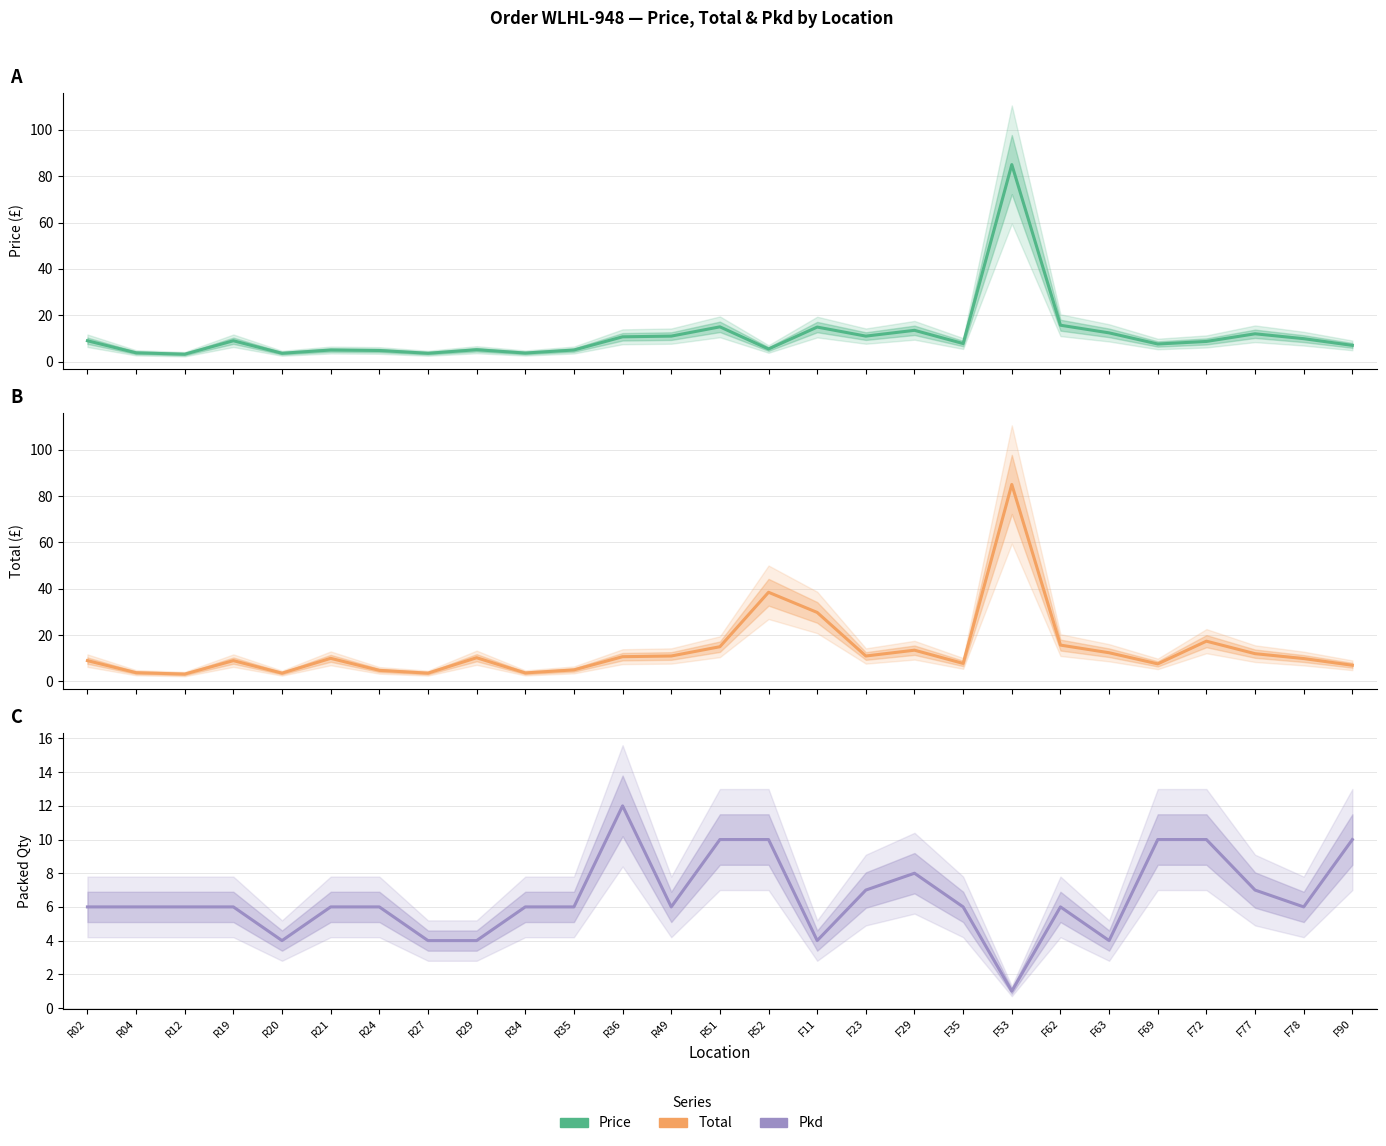

Where do Pkd and Total first cross each other?

R02 and R04